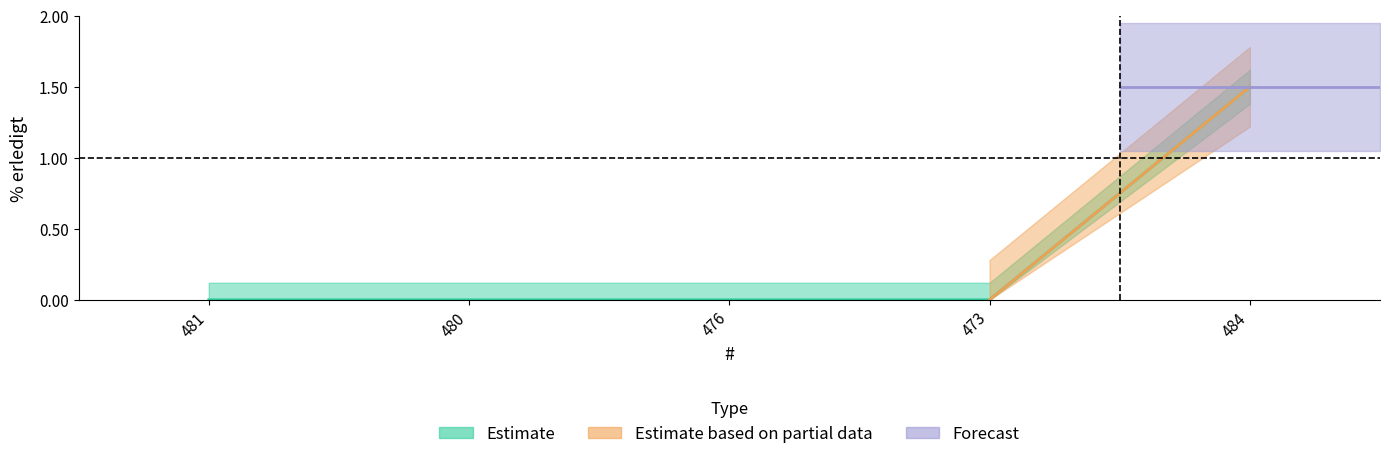

Reading left to right, list all the values displayed in this chart.

0.0	0.0	0.0	0.0	1.5